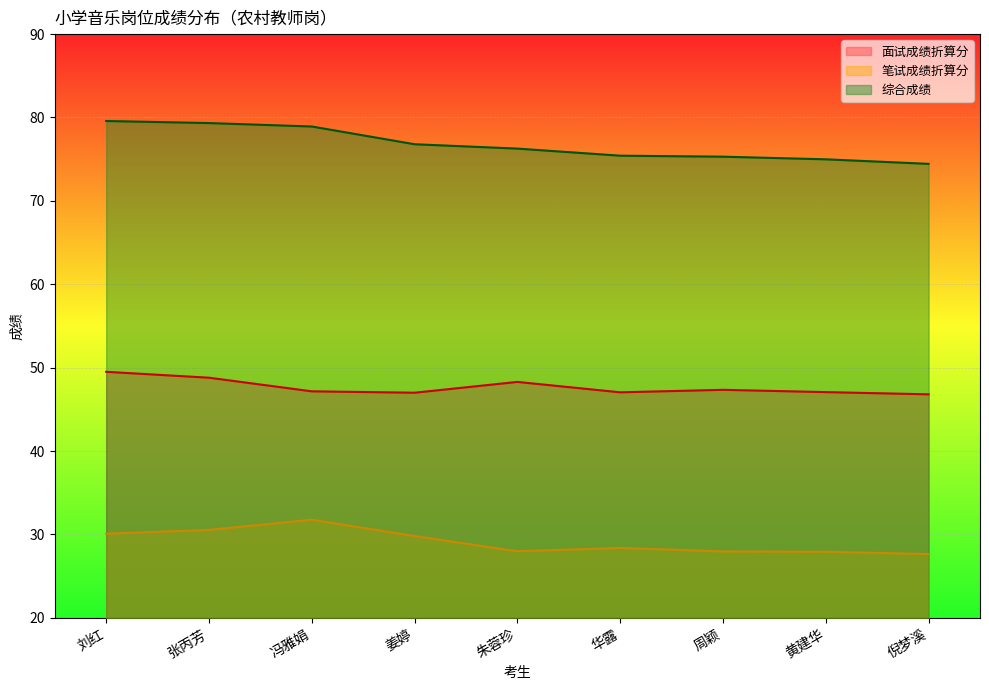

True or false: 面试成绩折算分 has more than 1 points higher than both neighbors.

True